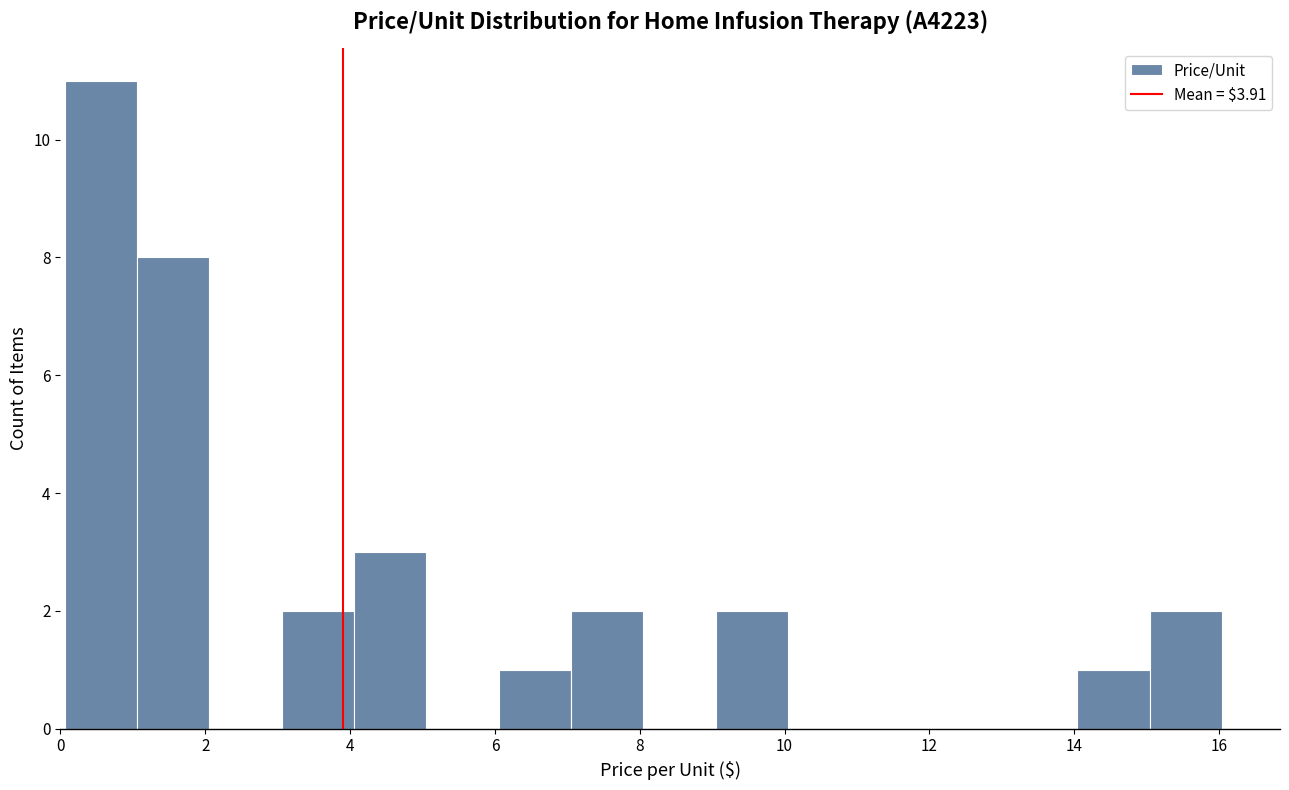

Over which range of the x-axis is the bar tallest?

0 to 1